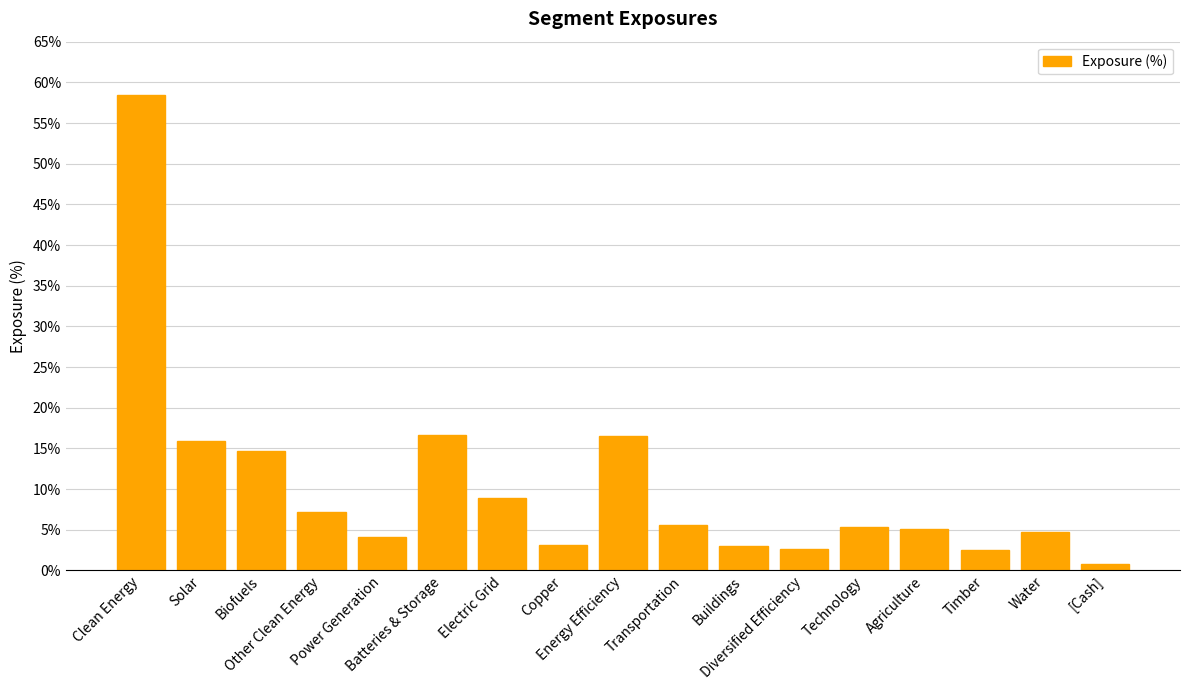

Is it true that the value at Technology is 5.4?

True